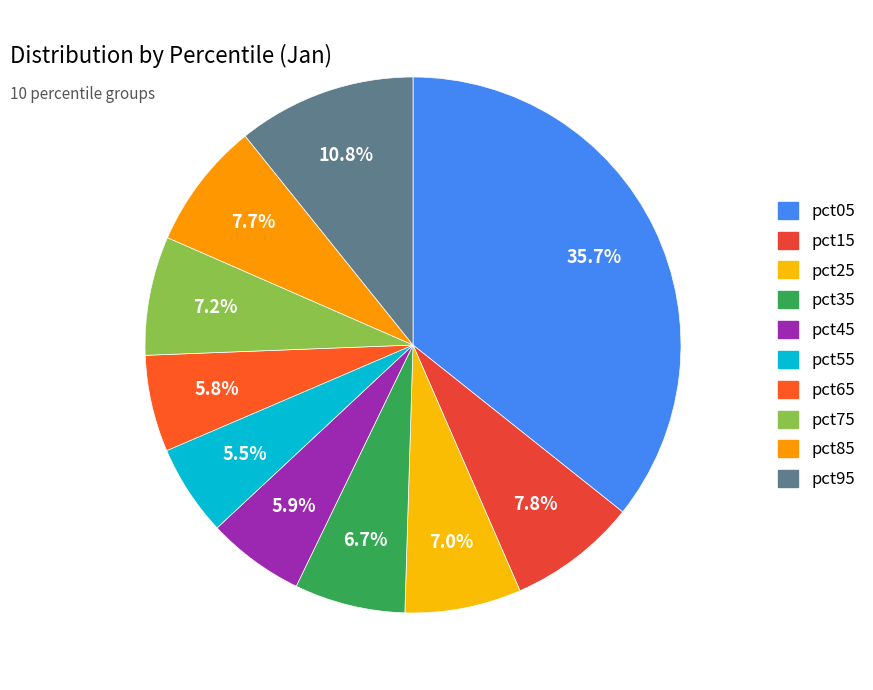

Does pct35 represent more than half of the total?

No